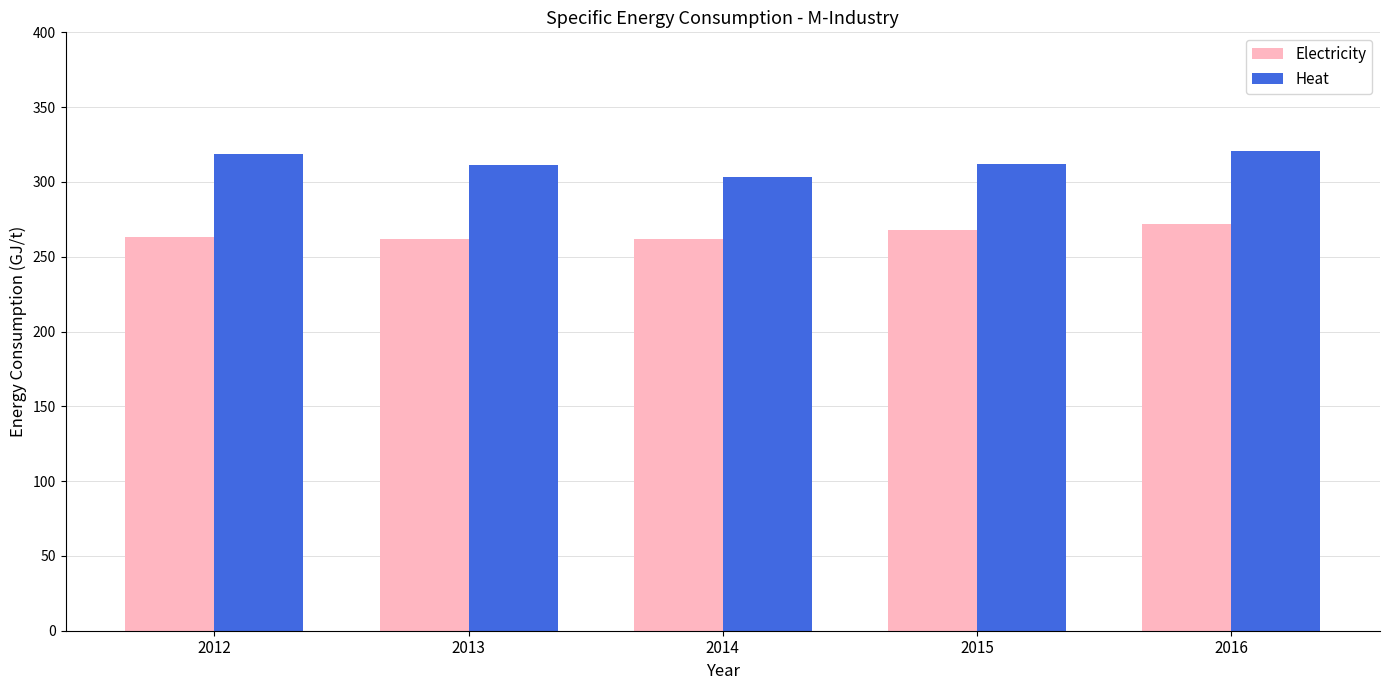

Is the value of Heat at 2014 greater than the value of Electricity at 2016?

Yes